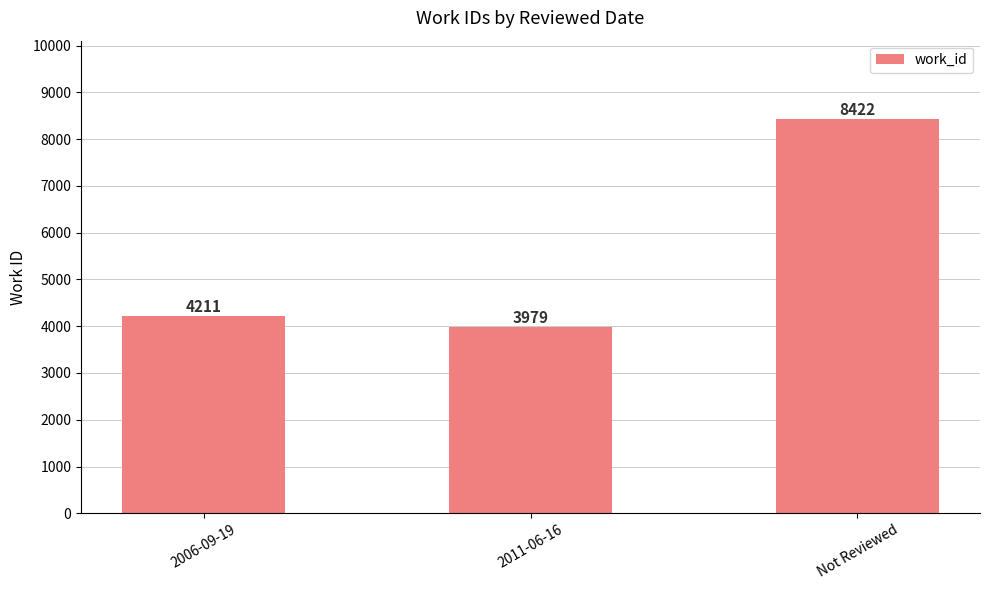

List the labels in order of value, smallest first.

2011-06-16, 2006-09-19, Not Reviewed